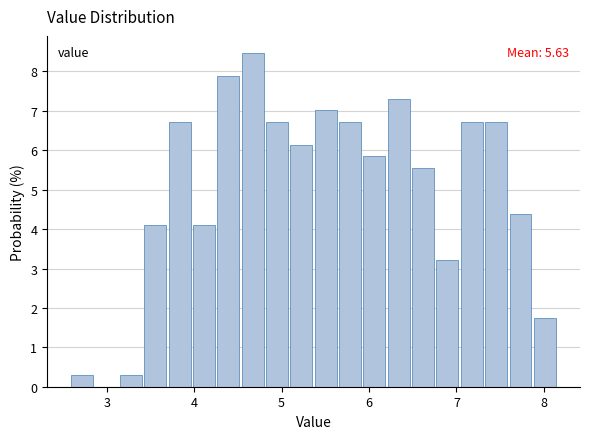

Read against the x-axis, roughly where is the centre of the tallest bar?

4.7